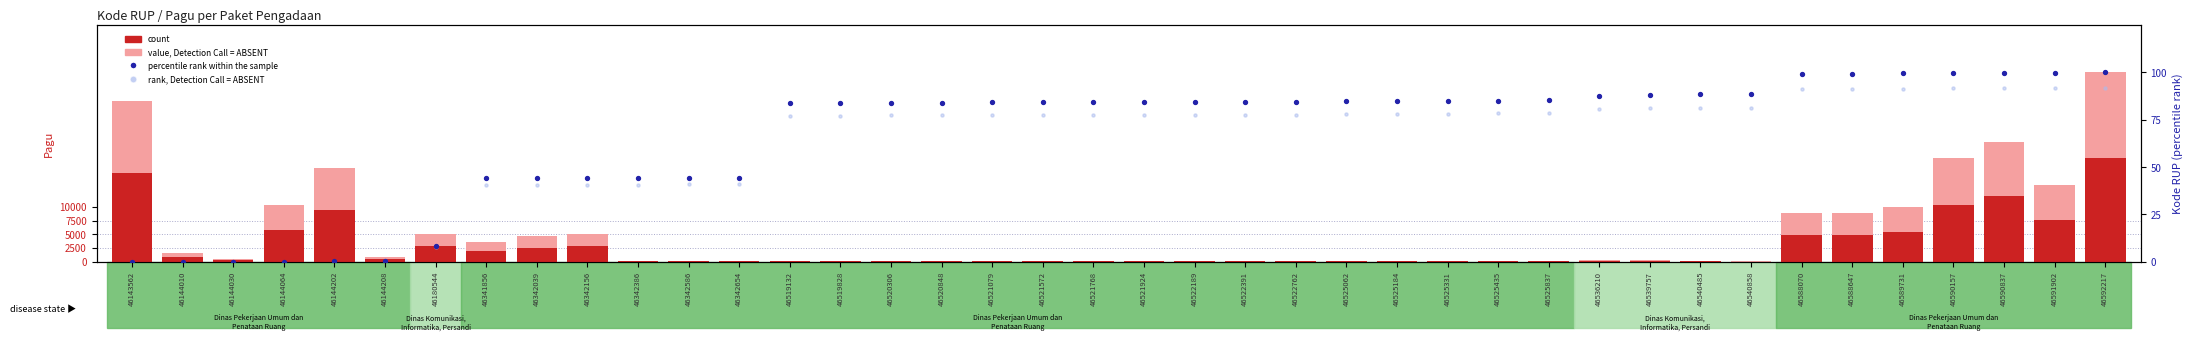

At how many categories does at least one series exceed 17976236816?

4